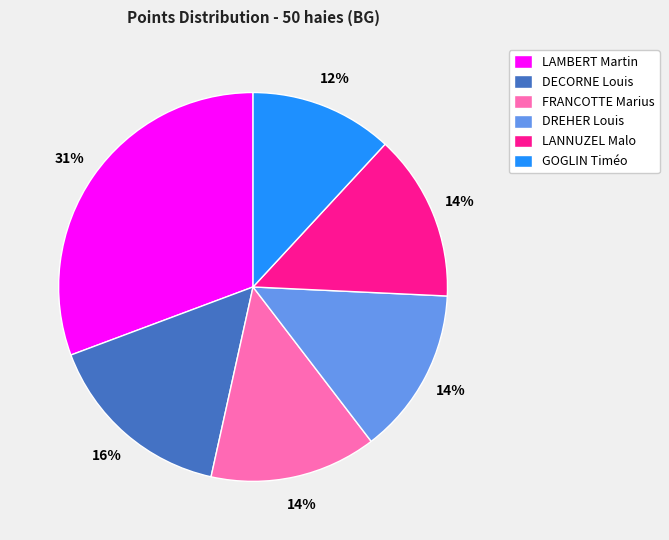

What is the smallest slice in the pie chart?

GOGLIN Timéo